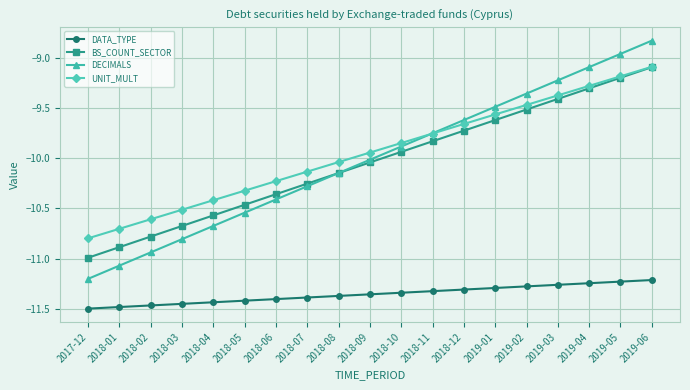

True or false: DATA_TYPE and BS_COUNT_SECTOR intersect in this chart.

False